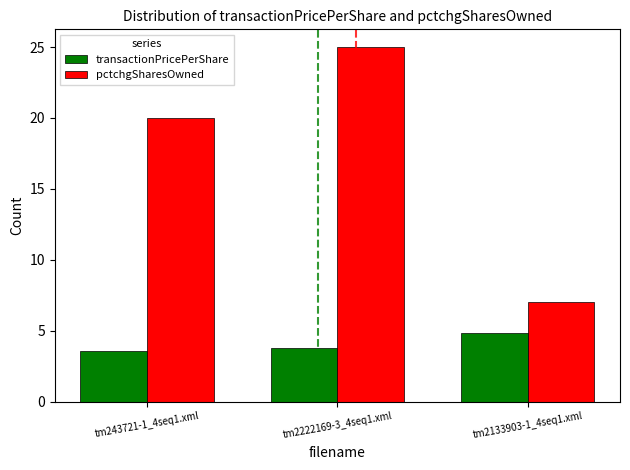

Count the pctchgSharesOwned values in the range 7 to 25.

3